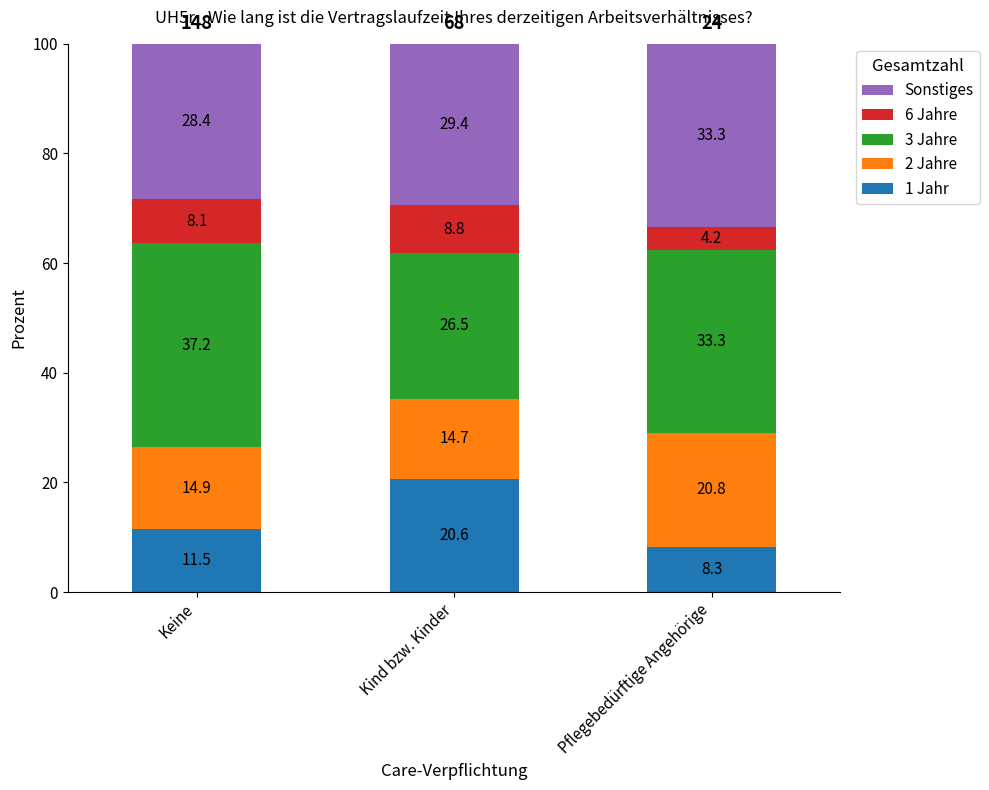

What is the total value across all series at Kind bzw. Kinder?

100.0